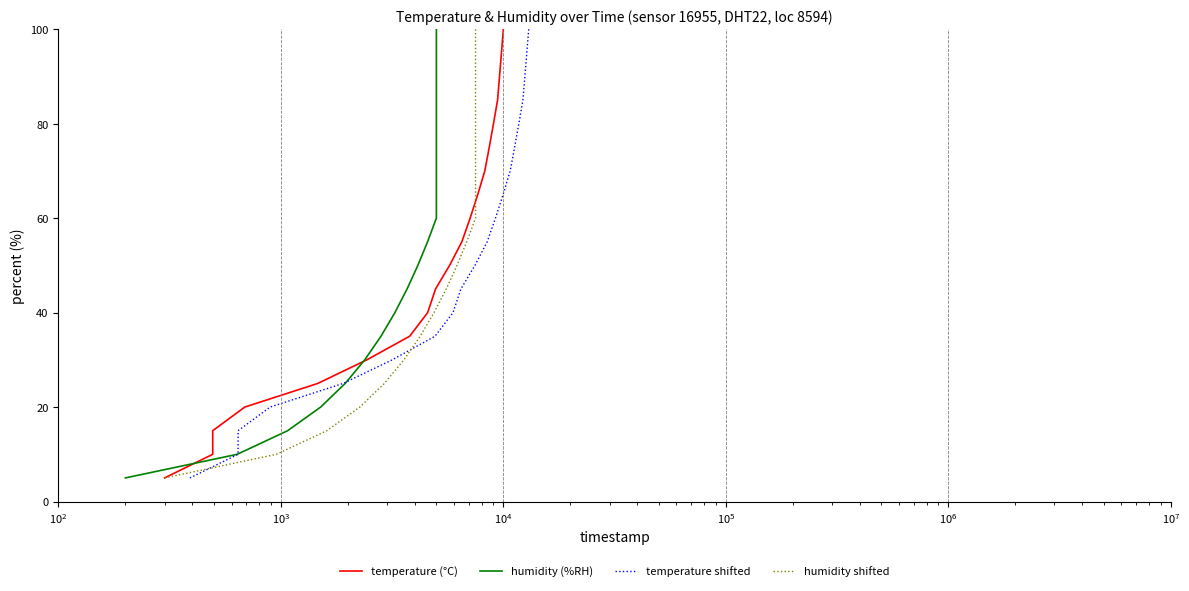

Reading right to left, transcribe all the data shown in this chart.

temperature (°C): 100.0	95.0	90.0	85.0	80.0	75.0	70.0	65.0	60.0	55.0	50.0	45.0	40.0	35.0	30.0	25.0	20.0	15.0	10.0	5.0
humidity (%RH): 100.0	95.0	90.0	85.0	80.0	75.0	70.0	65.0	60.0	55.0	50.0	45.0	40.0	35.0	30.0	25.0	20.0	15.0	10.0	5.0
temperature shifted: 100.0	95.0	90.0	85.0	80.0	75.0	70.0	65.0	60.0	55.0	50.0	45.0	40.0	35.0	30.0	25.0	20.0	15.0	10.0	5.0
humidity shifted: 100.0	95.0	90.0	85.0	80.0	75.0	70.0	65.0	60.0	55.0	50.0	45.0	40.0	35.0	30.0	25.0	20.0	15.0	10.0	5.0